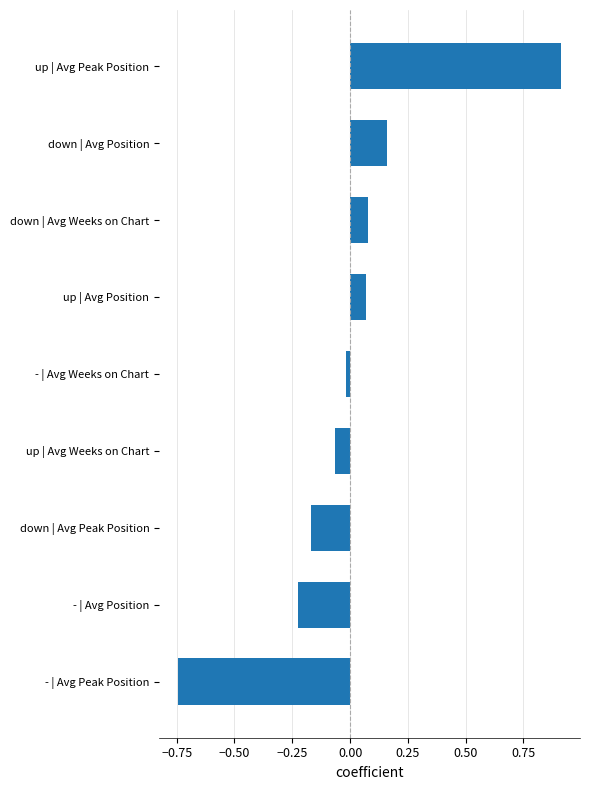

True or false: the data shows -0.1 at - | Avg Position.

False